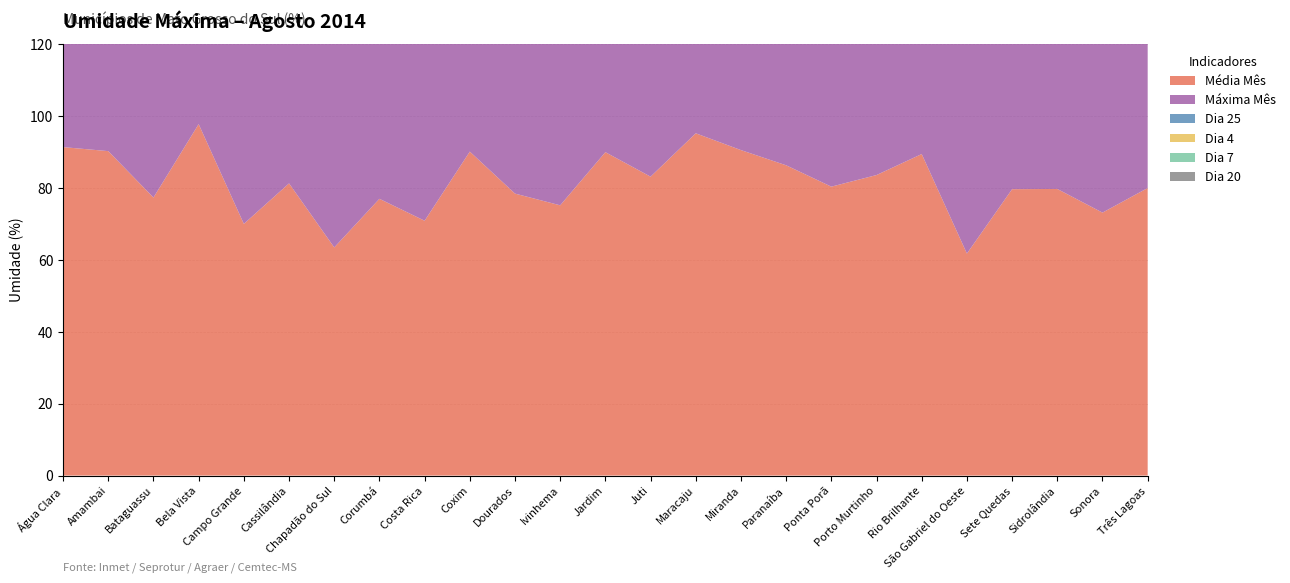

Reading left to right, transcribe all the data shown in this chart.

Média Mês: 91.3	90.2	77.3	97.7	70.0	81.3	63.5	77.0	70.9	90.1	78.4	75.2	89.9	83.1	95.2	90.5	86.3	80.3	83.6	89.4	61.7	79.7	79.7	73.1	80.0
Máxima Mês: 98.0	97.0	97.0	100.0	94.0	90.0	100.0	94.0	99.0	96.0	97.0	95.0	96.0	97.0	100.0	97.0	97.0	100.0	97.0	97.0	72.0	96.0	96.0	98.0	95.0
Dia 25: 85.0	90.0	59.0	78.0	64.0	75.0	41.0	70.0	61.0	91.0	84.0	92.0	86.0	87.0	97.0	93.0	71.0	90.0	75.0	87.0	60.0	76.0	83.0	64.0	65.0
Dia 4: 95.0	89.0	58.0	100.0	61.0	85.0	59.0	79.0	78.0	93.0	78.0	67.0	92.0	83.0	98.0	94.0	94.0	72.0	80.0	95.0	62.0	84.0	75.0	74.0	85.0
Dia 7: 95.0	94.0	77.0	100.0	56.0	79.0	64.0	71.0	70.0	92.0	86.0	72.0	92.0	87.0	98.0	87.0	87.0	82.0	90.0	88.0	57.0	79.0	80.0	53.0	84.0
Dia 20: 98.0	96.0	81.0	100.0	72.0	75.0	57.0	87.0	63.0	81.0	84.0	75.0	93.0	91.0	99.0	88.0	86.0	84.0	91.0	97.0	62.0	82.0	78.0	65.0	73.0